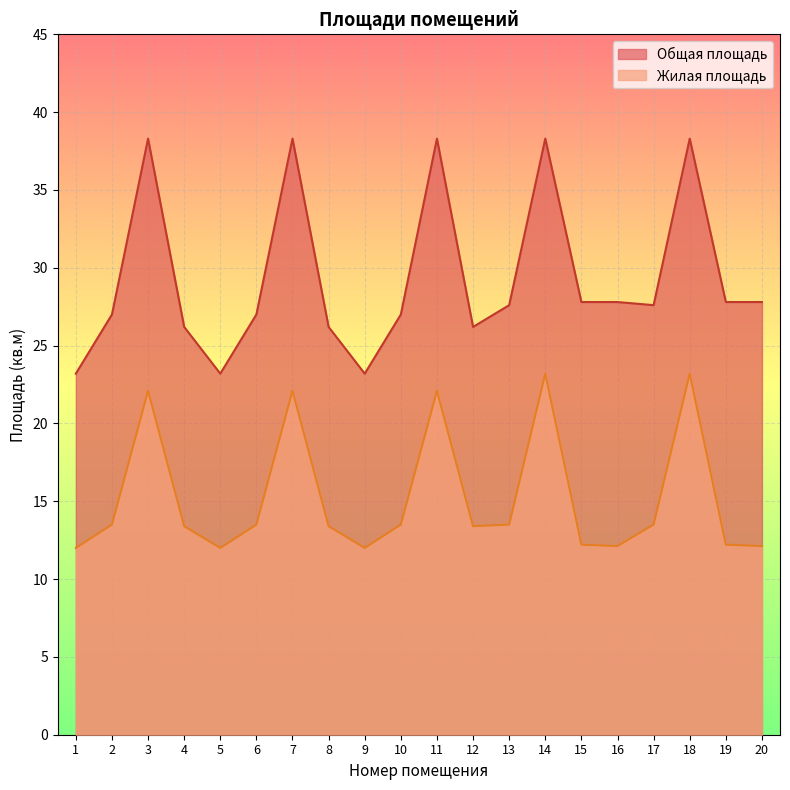

What is the value of the Жилая площадь point at the 10th from the left?

13.5